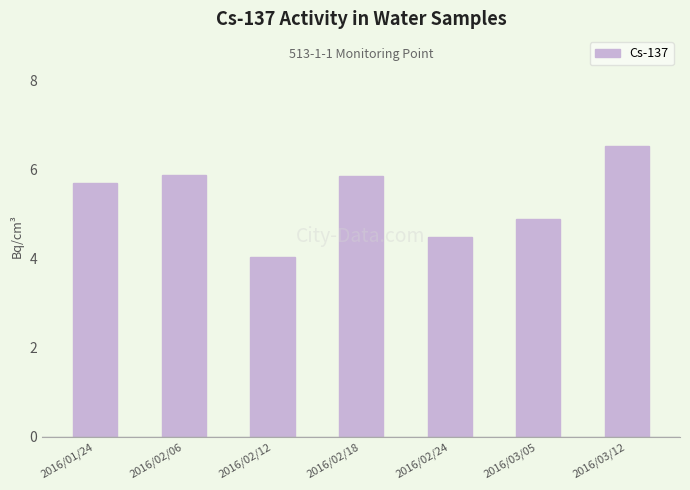

True or false: the data shows 5.9 at 2016/02/06.

True